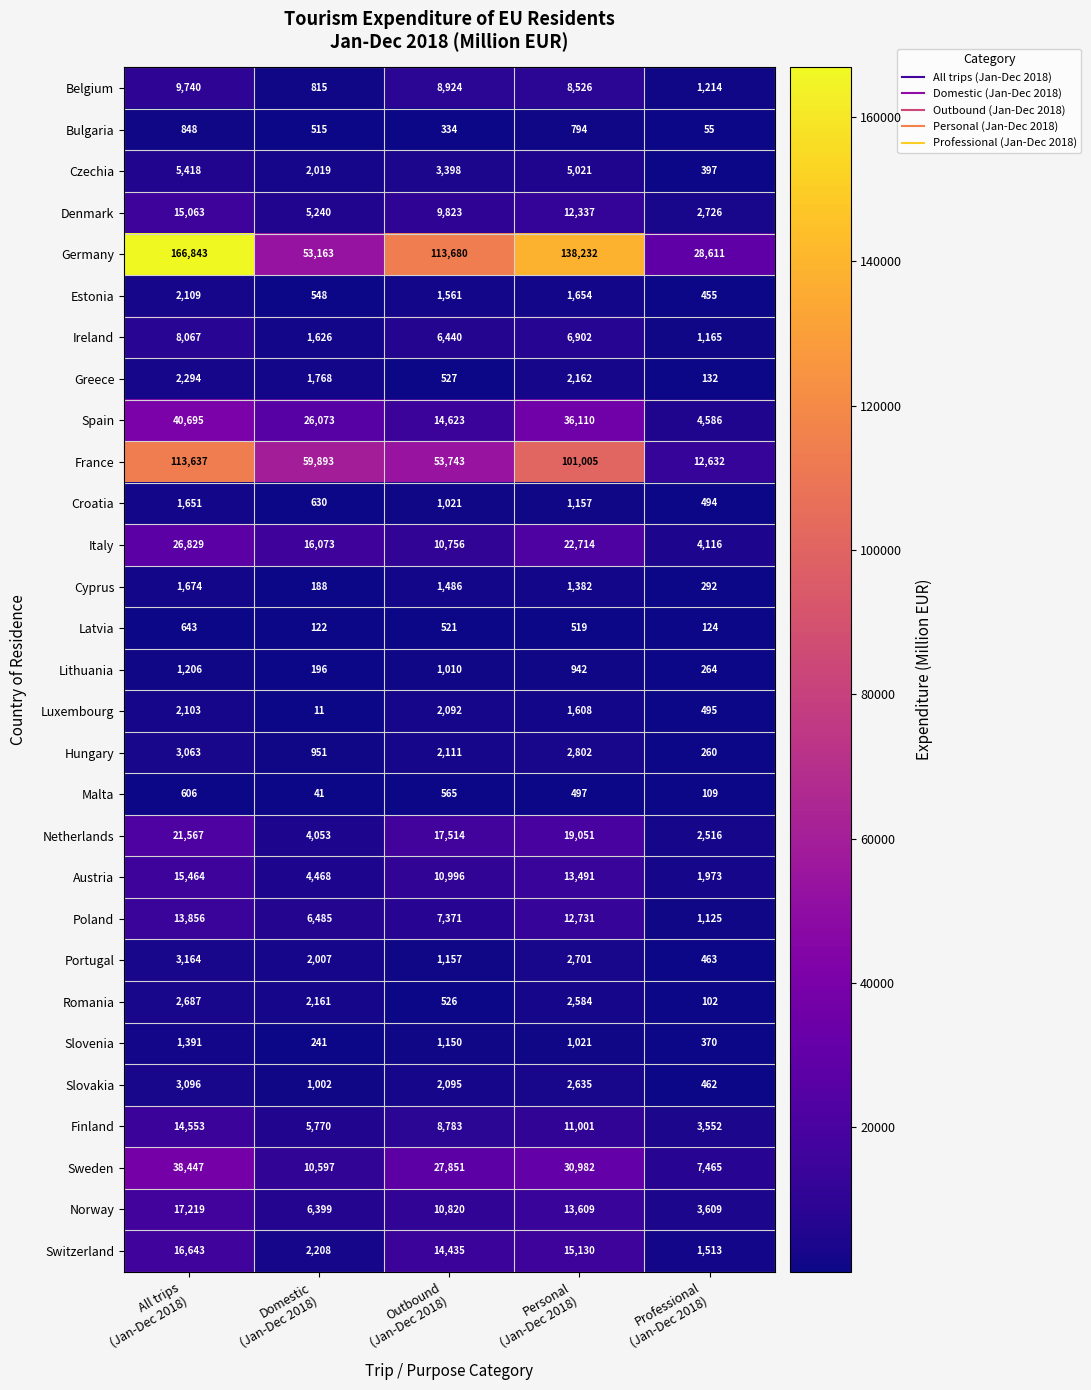

Which series has the largest total across all categories?

Germany